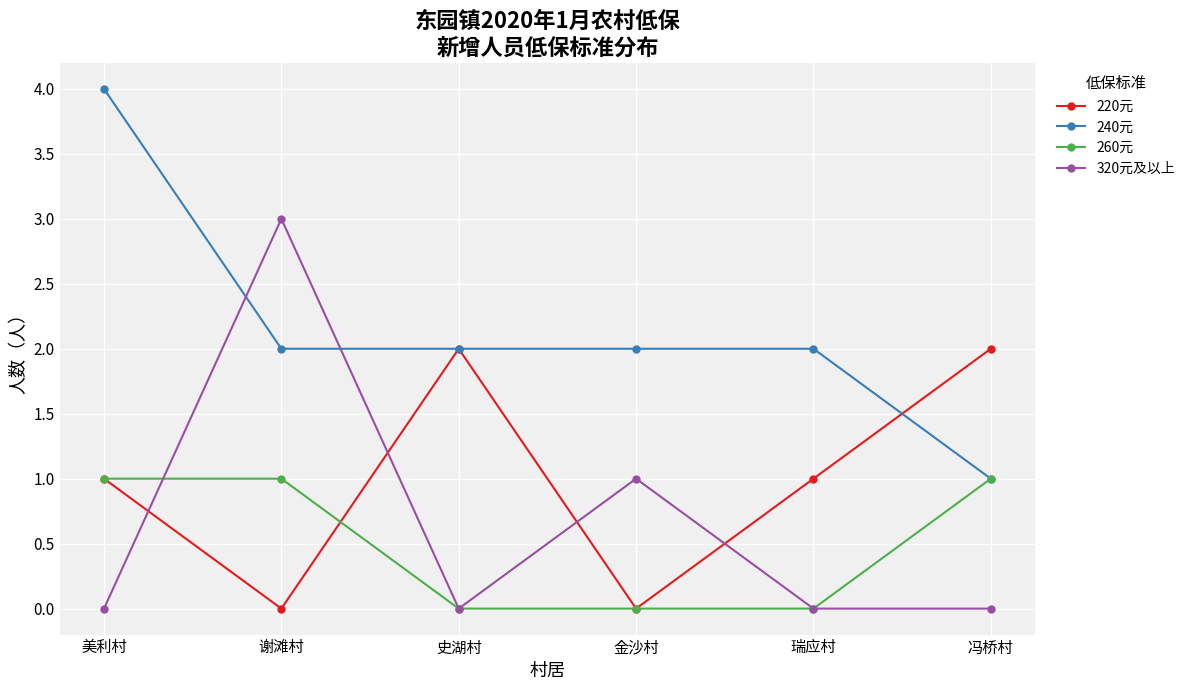

Reading left to right, list all the values displayed in this chart.

220元: 美利村=1	谢滩村=0	史湖村=2	金沙村=0	瑞应村=1	冯桥村=2
240元: 美利村=4	谢滩村=2	史湖村=2	金沙村=2	瑞应村=2	冯桥村=1
260元: 美利村=1	谢滩村=1	史湖村=0	金沙村=0	瑞应村=0	冯桥村=1
320元及以上: 美利村=0	谢滩村=3	史湖村=0	金沙村=1	瑞应村=0	冯桥村=0